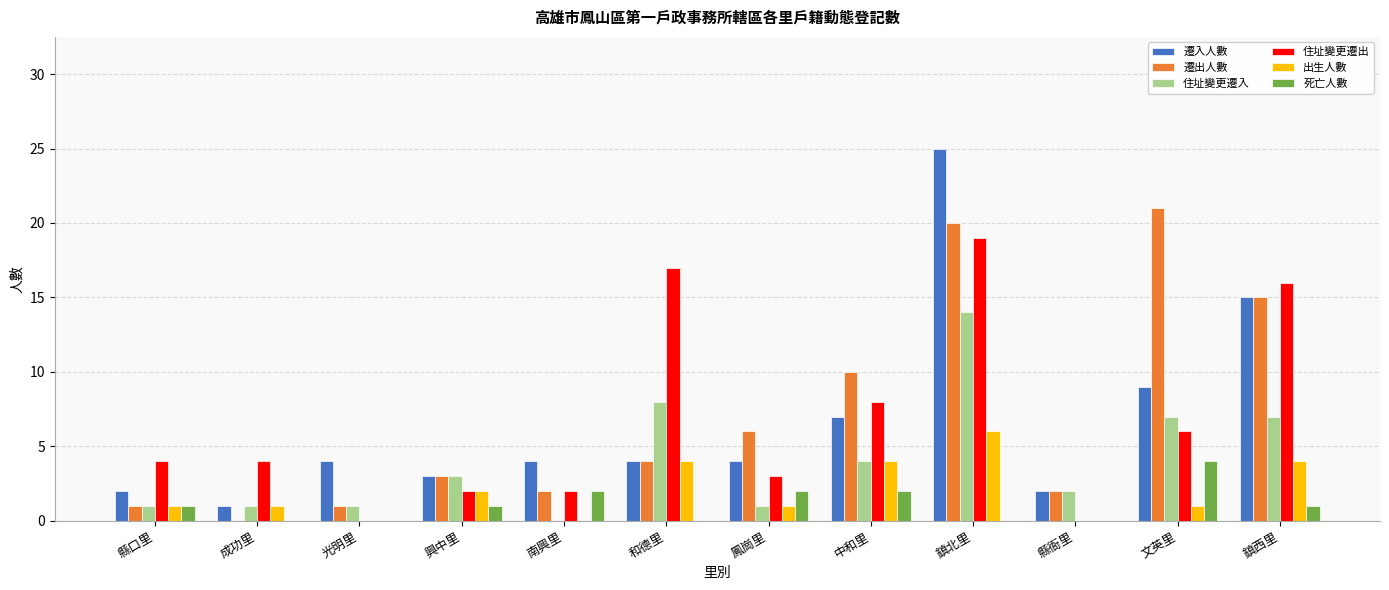

The 住址變更遷出 series shows 7 at 縣口里. True or false?

False